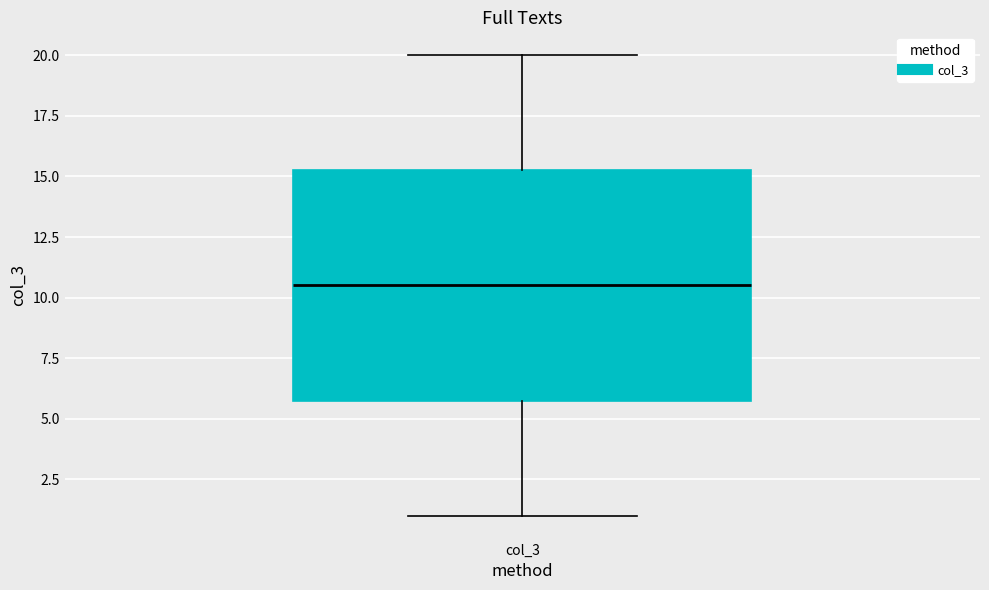

Transcribe this box plot: give where the median line is, the range the box spans, and where the two whiskers end, as read against the y-axis. The values are not printed on the chart, so give them approximately, as read against the axis.

median 10.5, box 6.0 to 15.5, whiskers 1.0 to 20.0